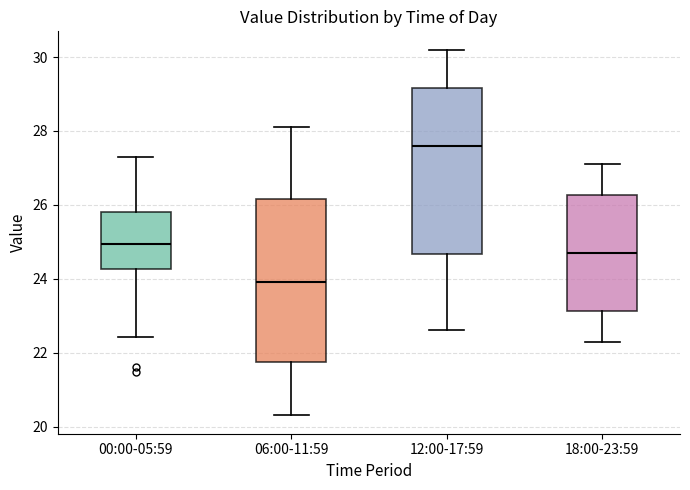

Reading left to right, read every box against the y-axis: the position of its median line, the range the box covers, and the ends of its whiskers. The values are not printed on the chart, so give them approximately, as read against the axis.

00:00-05:59: median 25.0, box 24.2 to 25.8, whiskers 22.4 to 27.4
06:00-11:59: median 24.0, box 21.8 to 26.2, whiskers 20.4 to 28.2
12:00-17:59: median 27.6, box 24.6 to 29.2, whiskers 22.6 to 30.2
18:00-23:59: median 24.8, box 23.2 to 26.2, whiskers 22.4 to 27.2